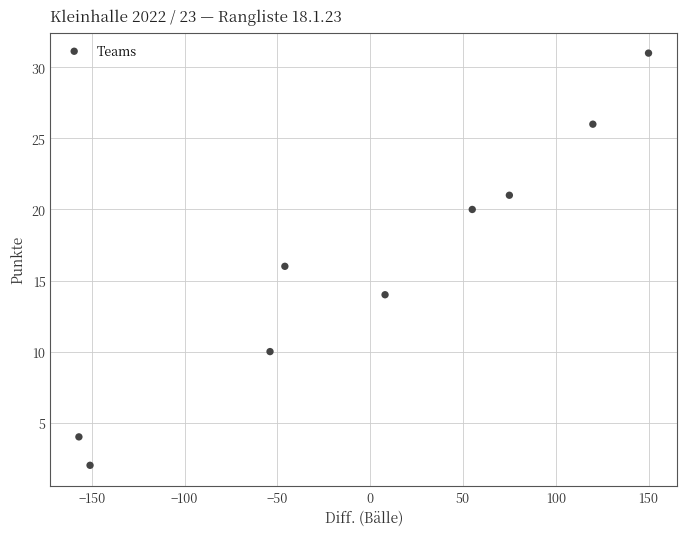

What is the range of X values (max minus min)?

307